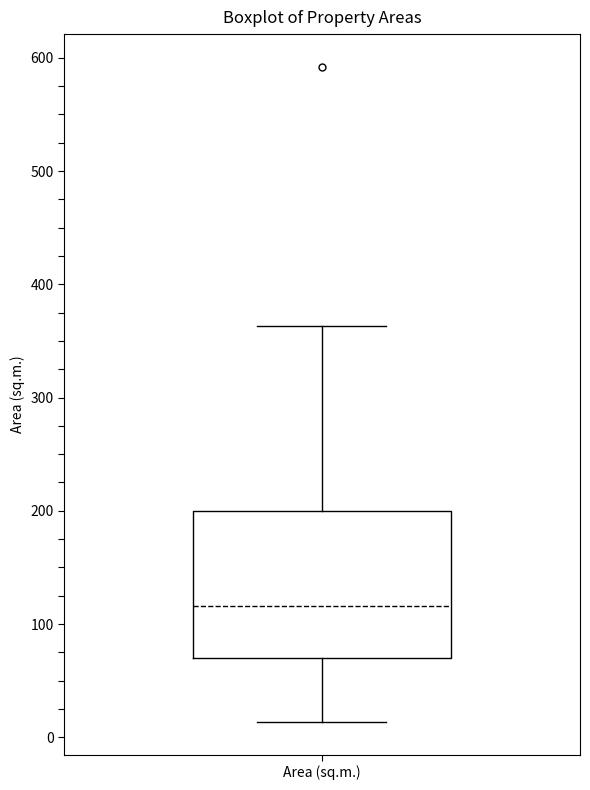

Where is the lower edge of the box for Area (sq.m.) on the y-axis? The values are not printed on the chart, so give them approximately, as read against the axis.

70